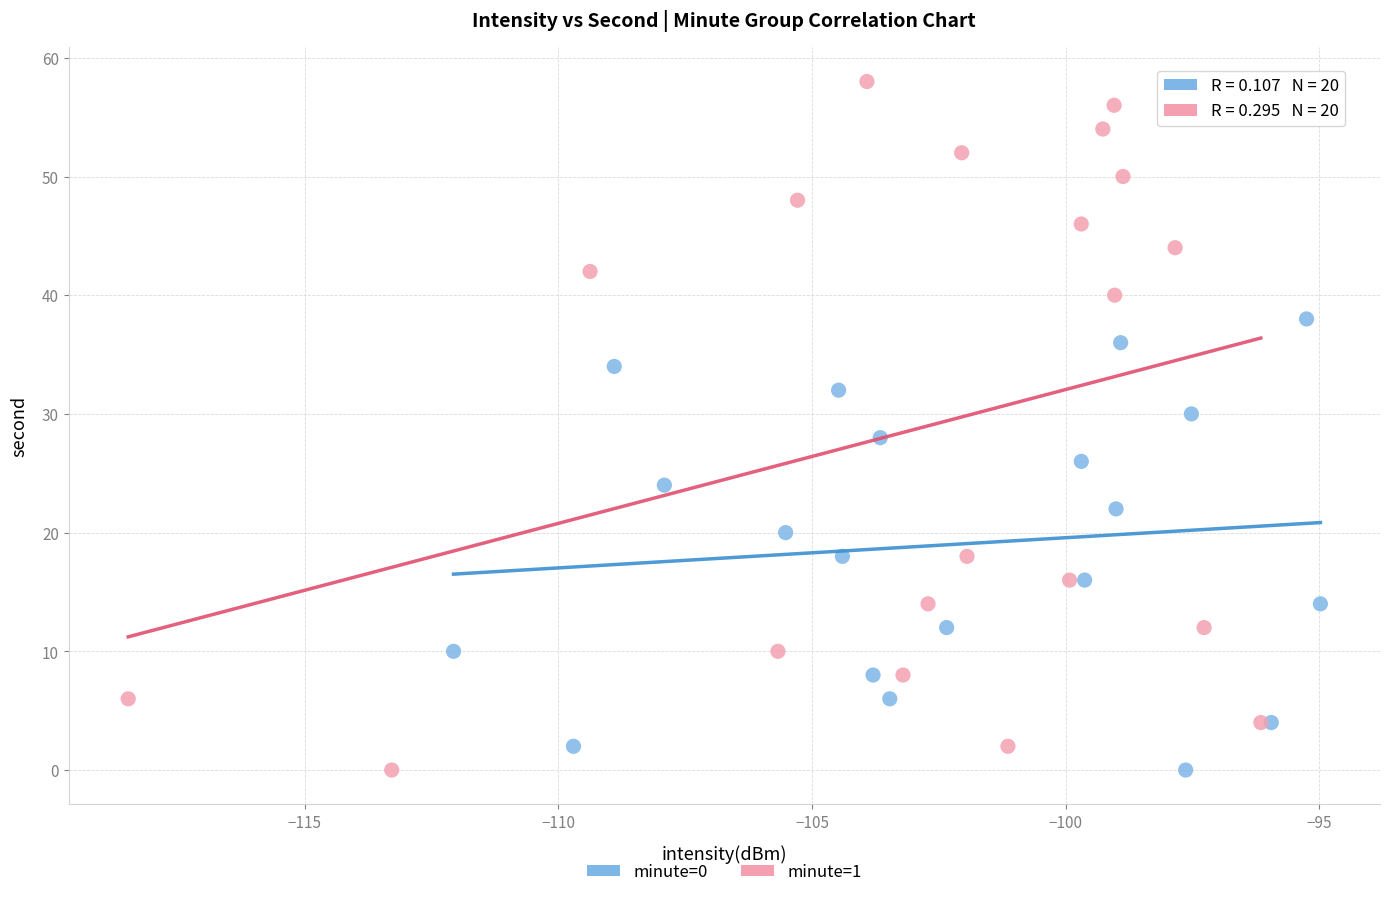

Which series reaches the maximum Y coordinate?

minute=1